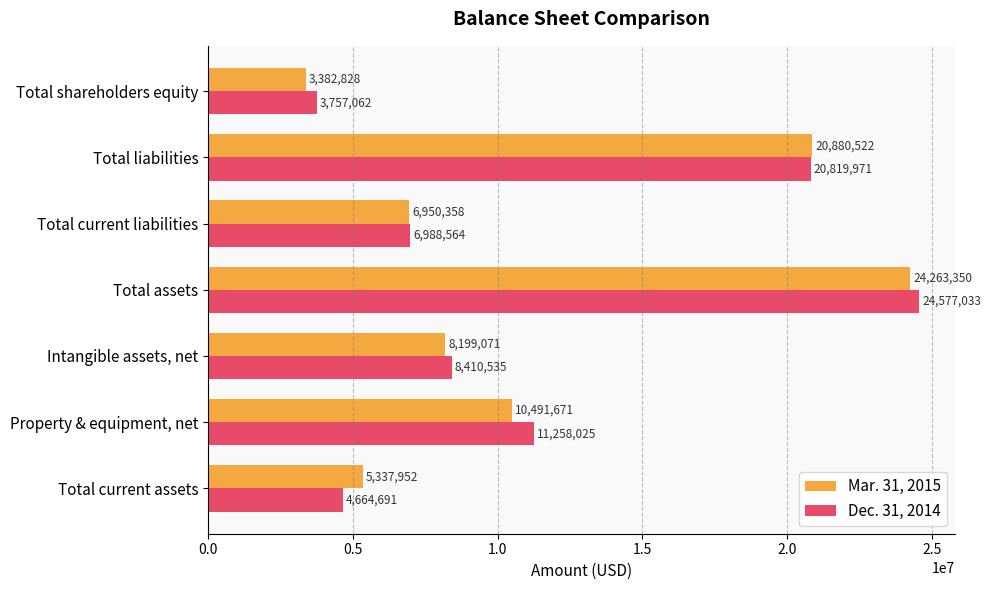

What is the approximate value of Dec. 31, 2014 at Total current assets?

4664691